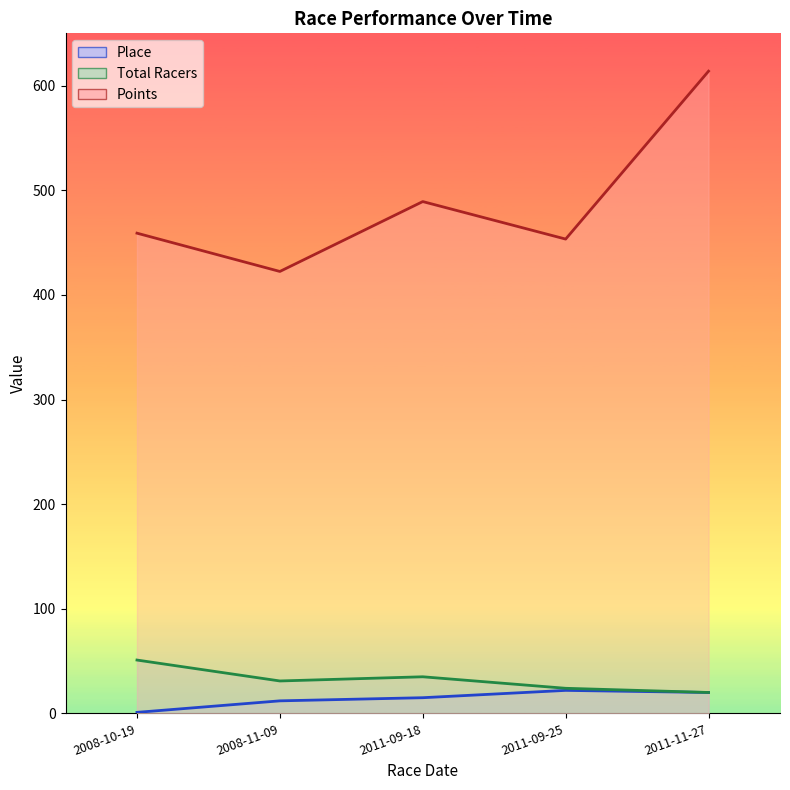

What is the minimum value shown in the chart?

1.0